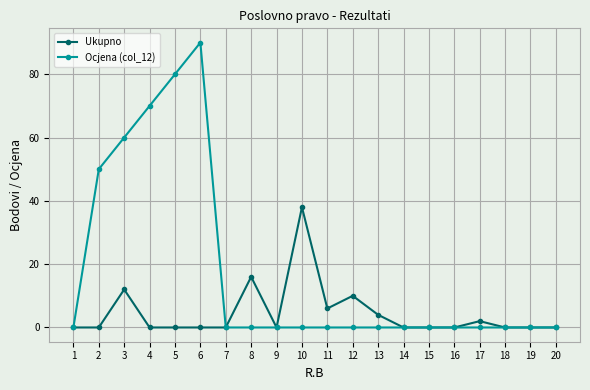

Count the number of data series in this chart.

2